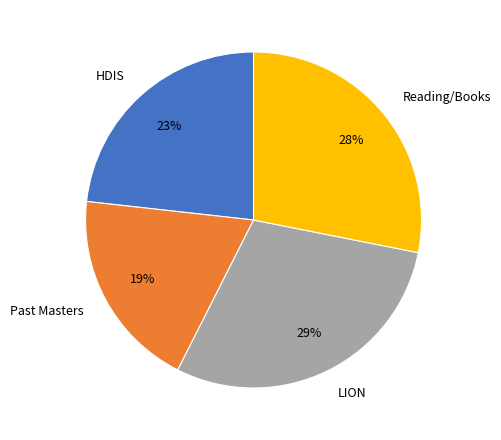

What is the smallest slice in the pie chart?

Past Masters